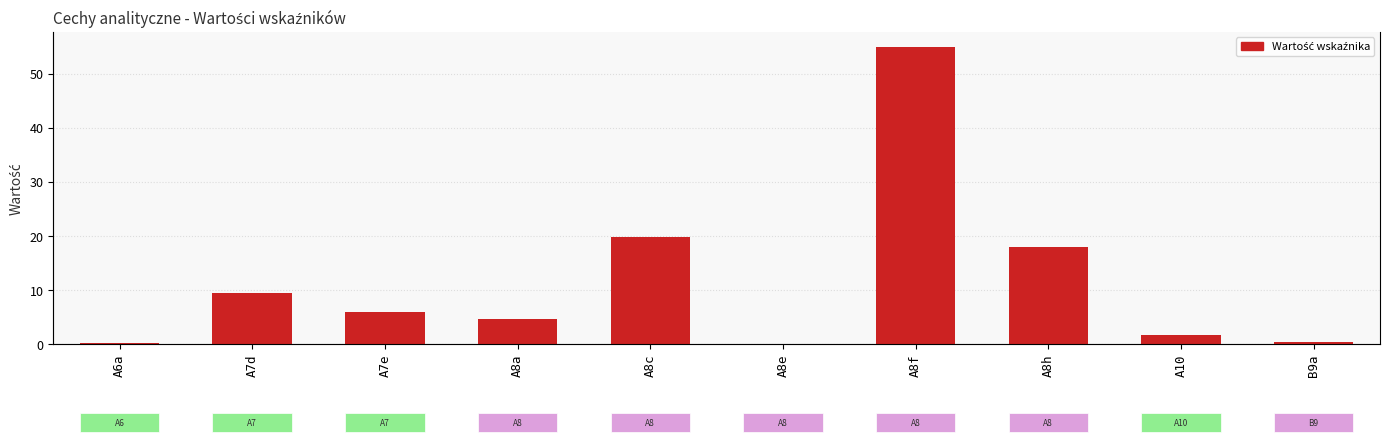

At which category does the chart reach its minimum across all series?

A8e